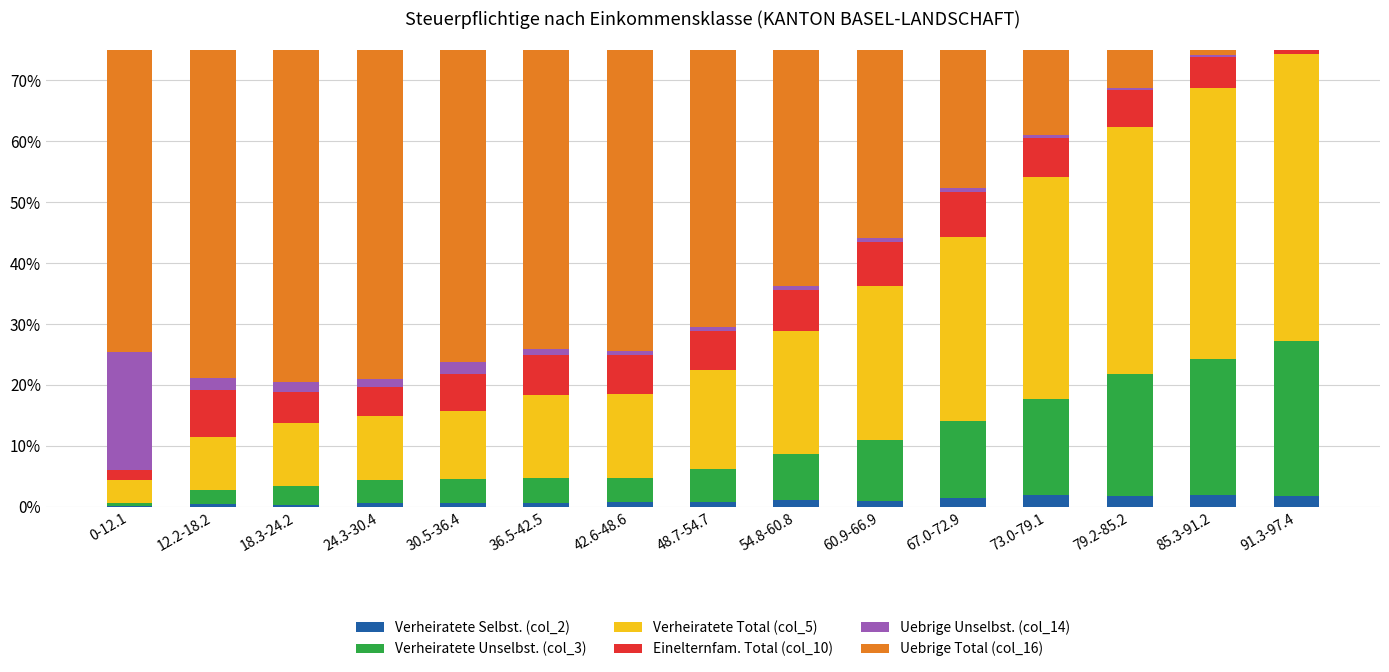

At which label is Verheiratete Total (col_5) closest to 25?

60.9-66.9